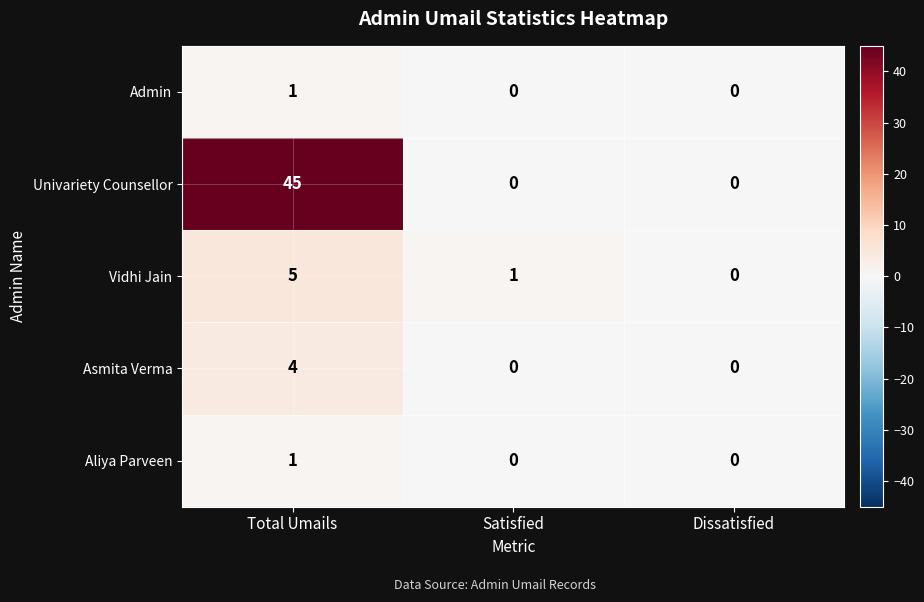

What is the maximum value shown in the chart?

45